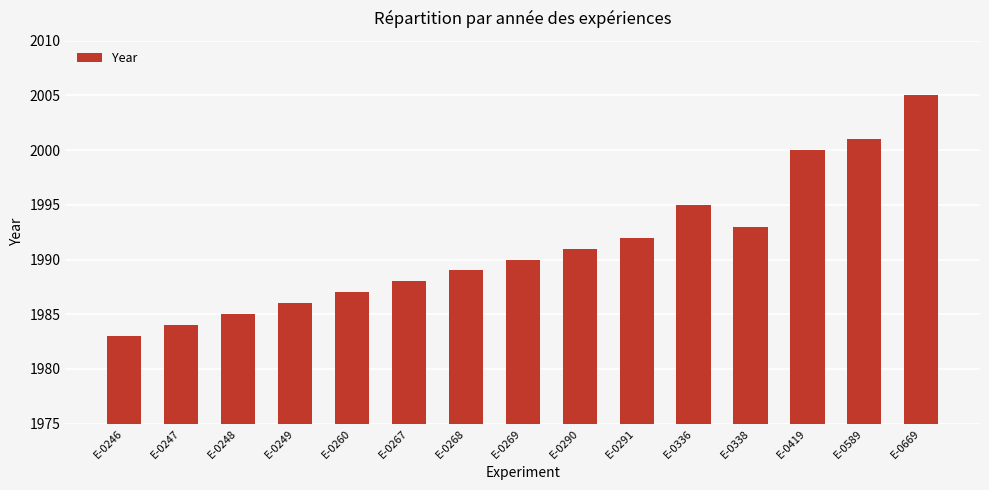

What is the difference between the values at E-0669 and E-0260?

18